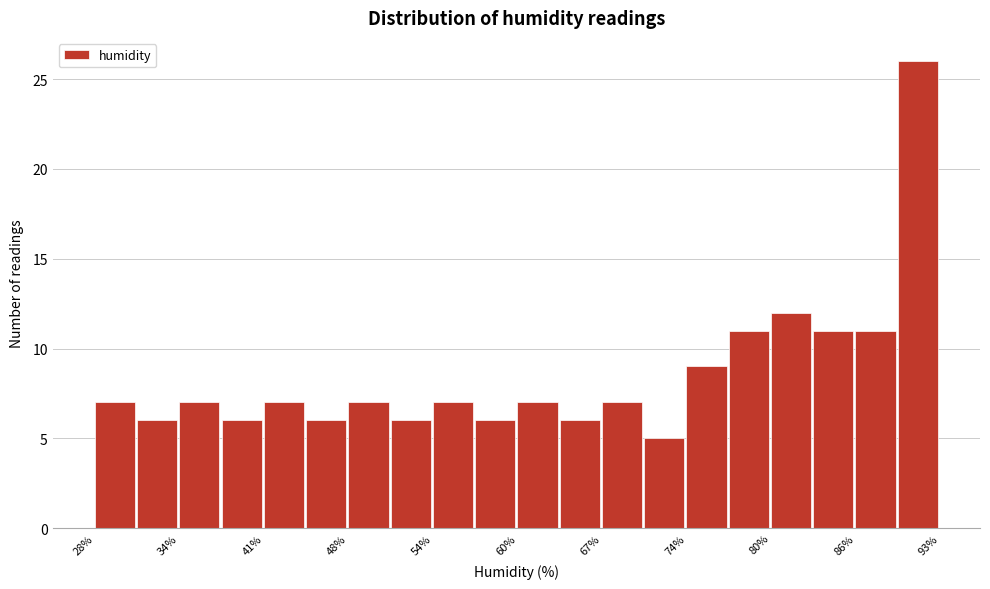

Read against the x-axis, roughly where is the centre of the tallest bar?

91